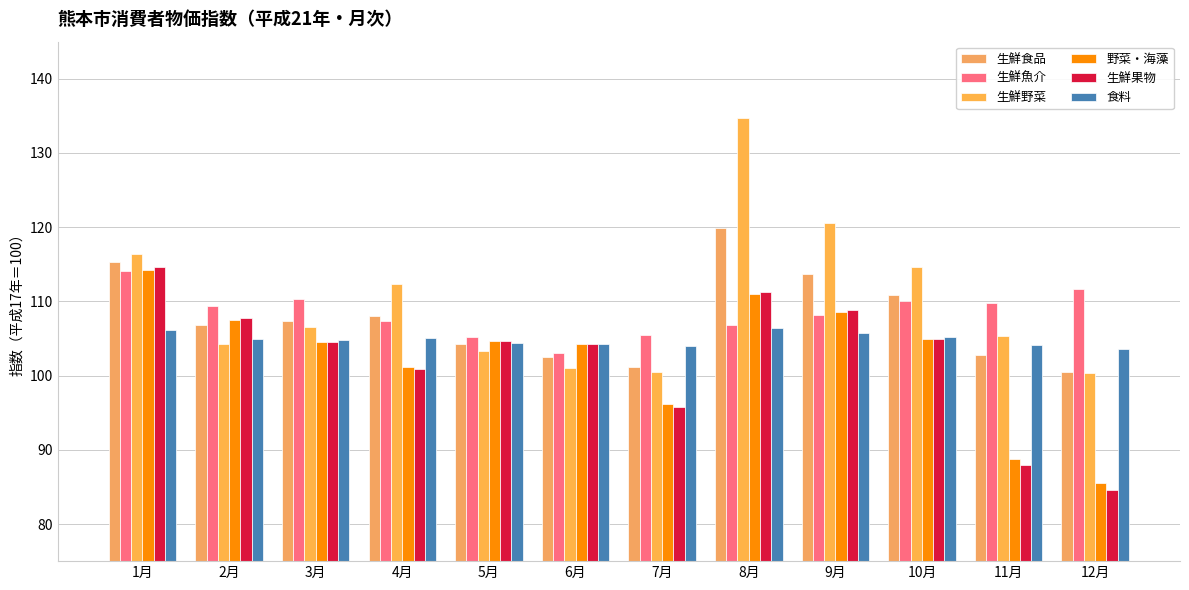

At how many categories does at least one series exceed 100?

12